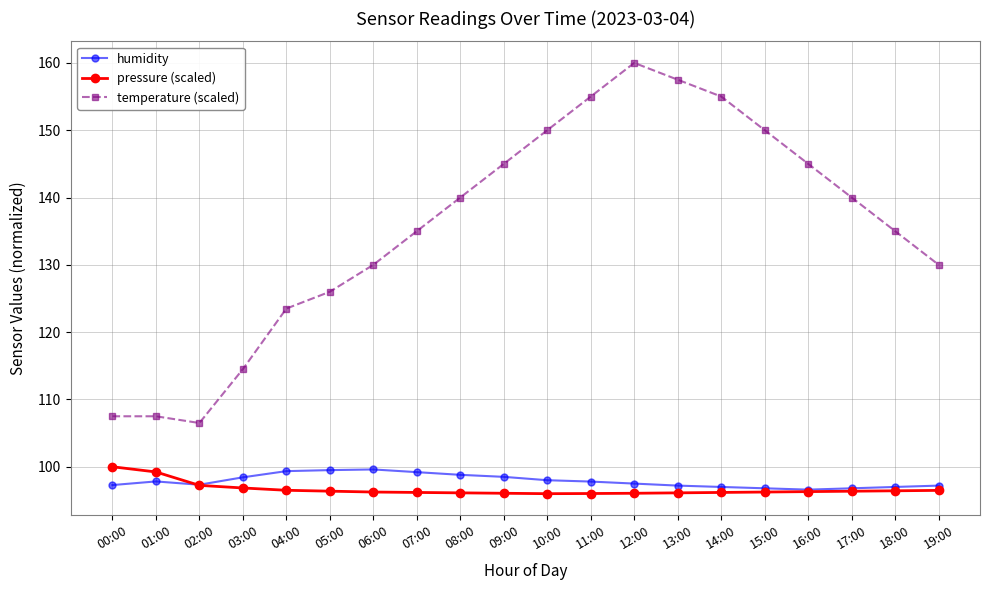

What is the spread (max minus min) of values at 00:00?

10.2